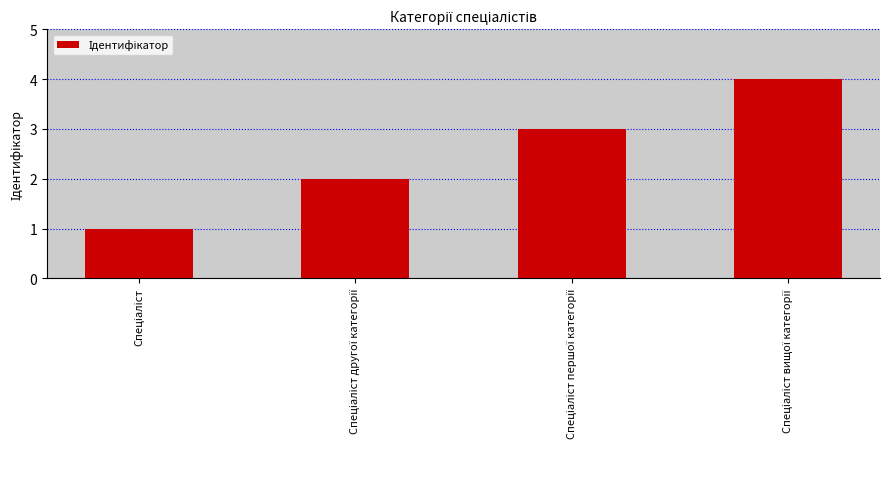

What is the sum of all values?

10